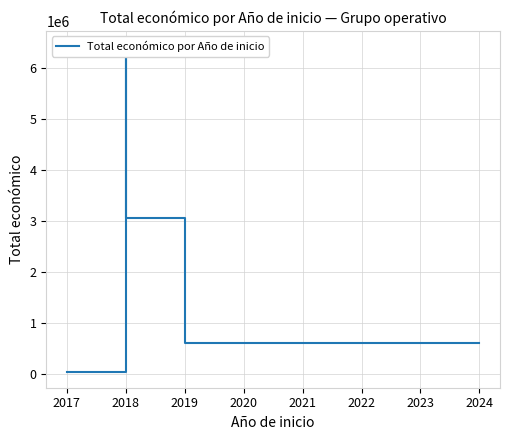

The chart shows a value of 14121 at 2017. True or false?

False